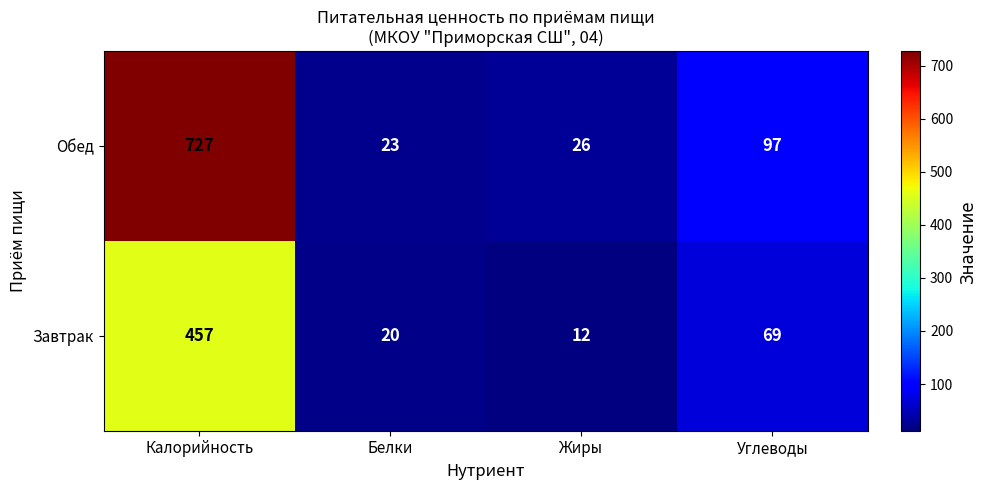

The Обед series shows 26 at Жиры. True or false?

True